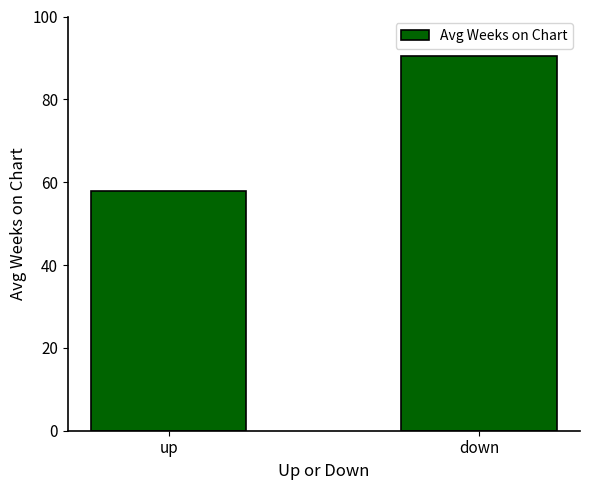

What is the sum of the values at up and down?

148.3